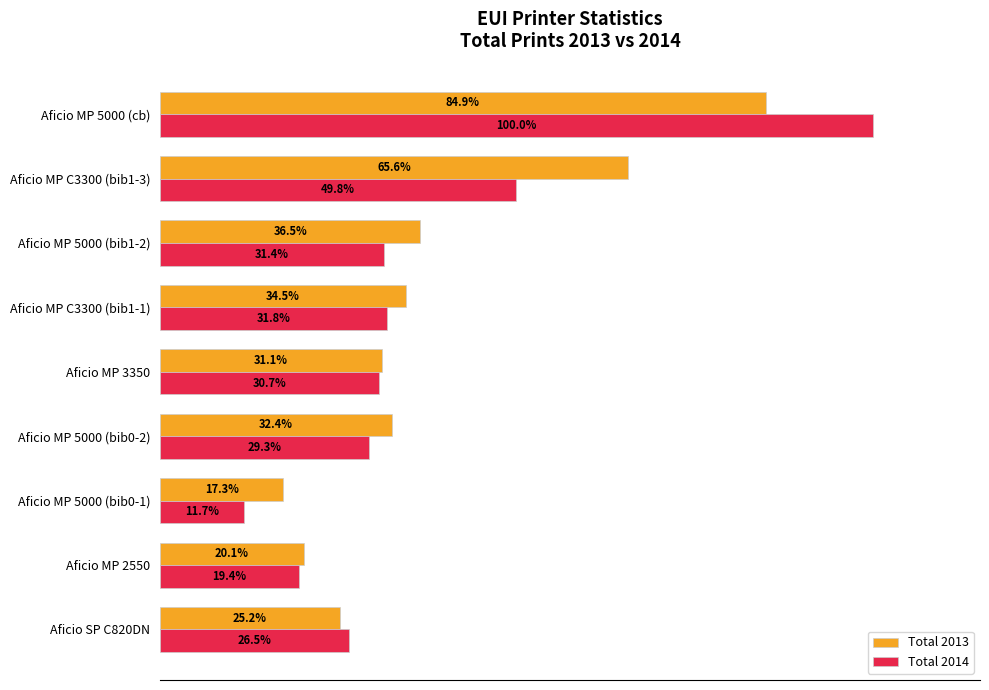

Rank the series by their average value, from lowest to highest.

Total 2014, Total 2013